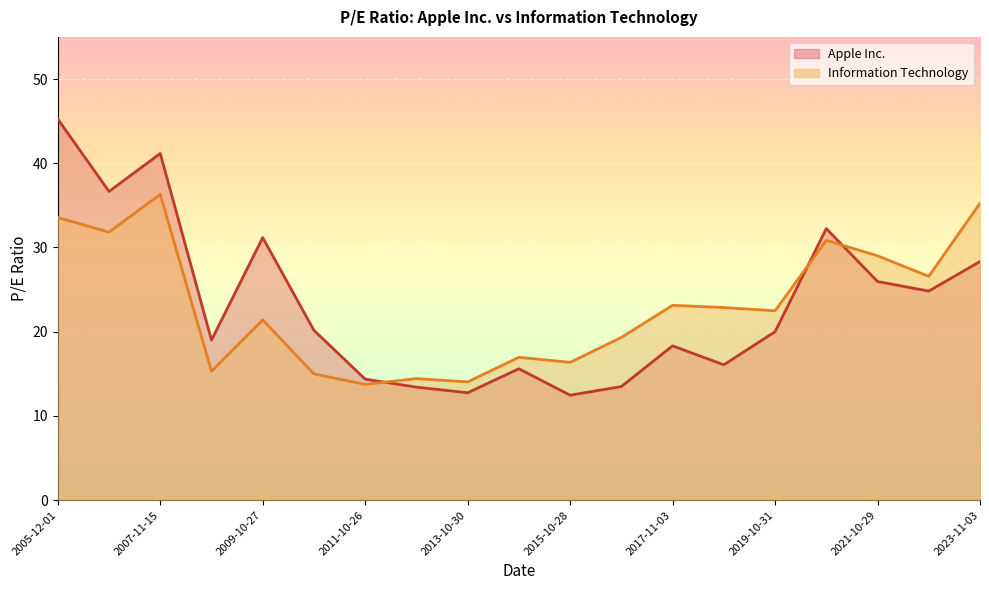

At how many categories does at least one series exceed 37?

2